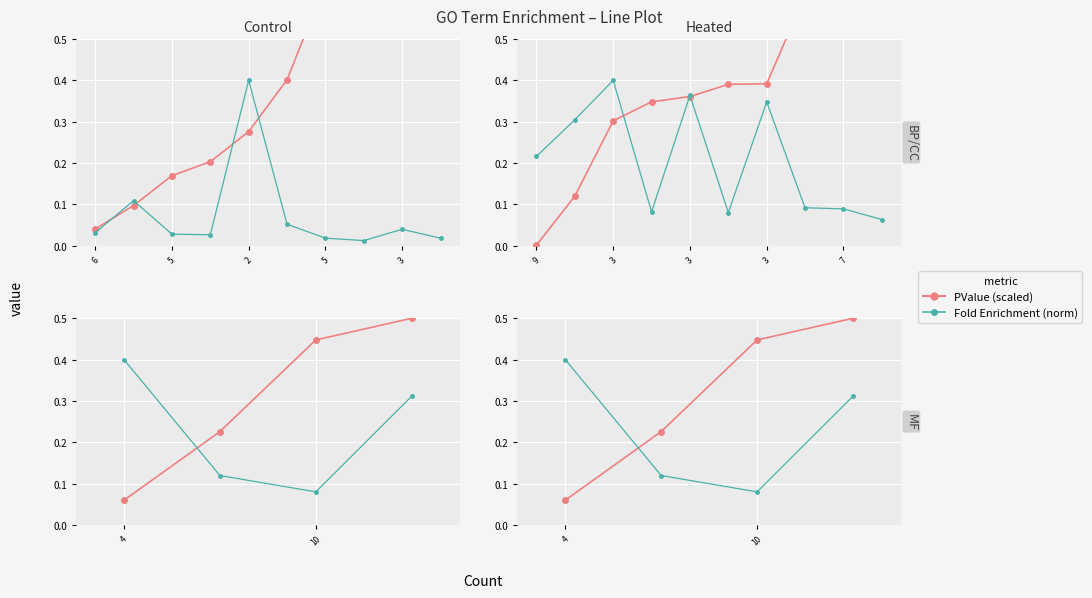

Between which two adjacent categories do Fold Enrichment (norm) and PValue (scaled) first intersect?

6 and 5